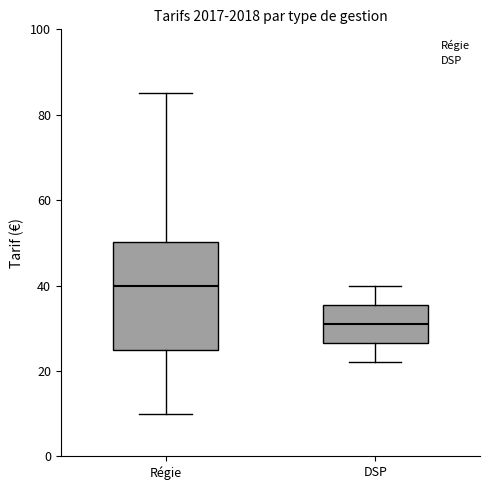

Comparing the boxes themselves (not the whiskers), which one is the tallest?

Régie